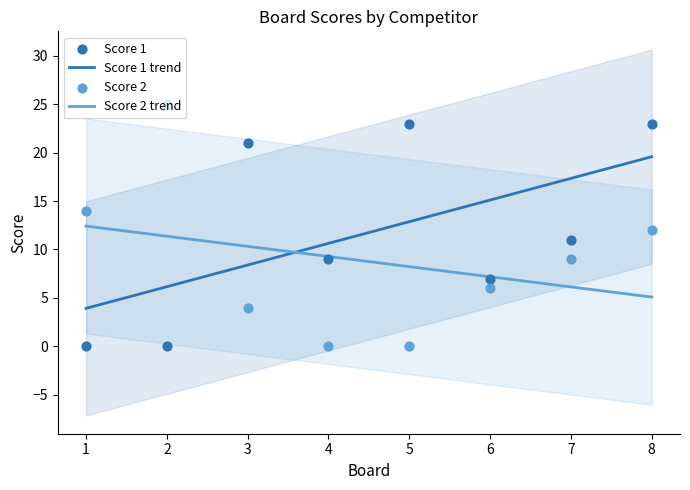

Is the value of Score 2 at 6 greater than the value of Score 1 at 8?

No